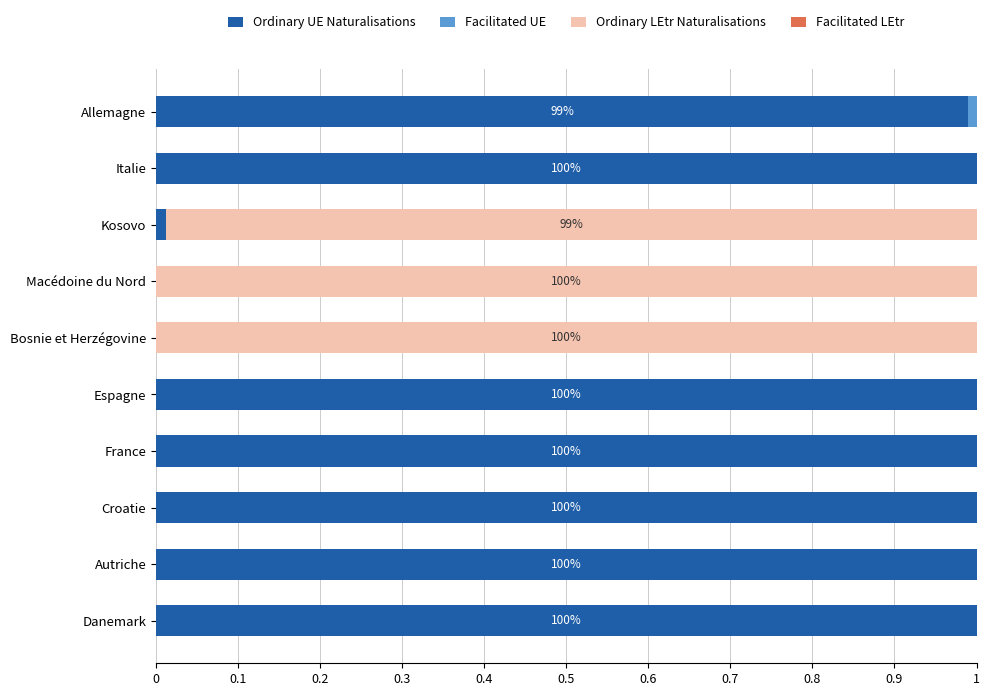

What is the sum of all Ordinary UE Naturalisations values?

7.0